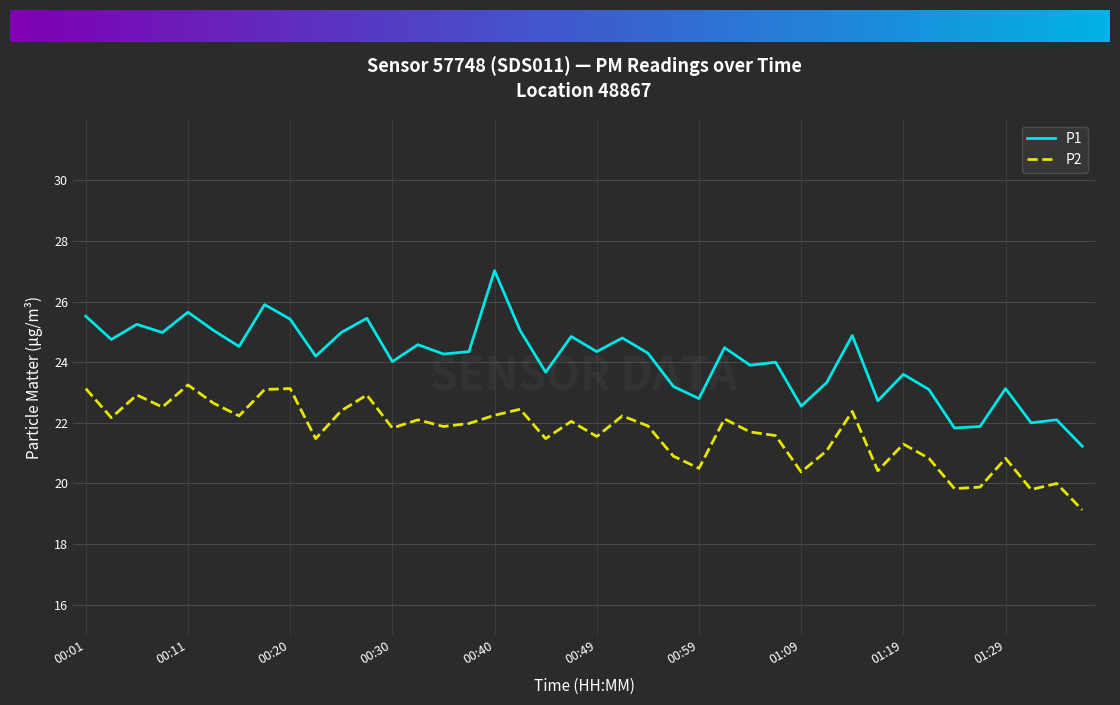

True or false: P2 and P1 intersect in this chart.

False